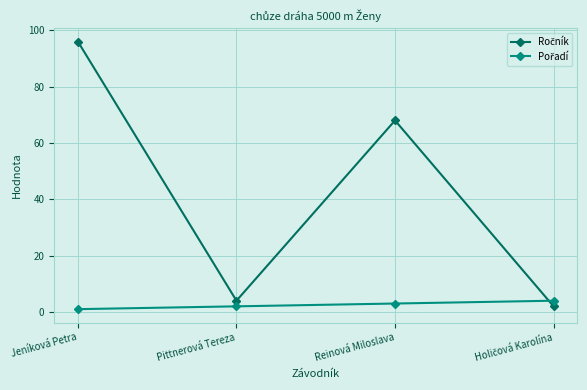

Does the chart have visible grid lines?

Yes